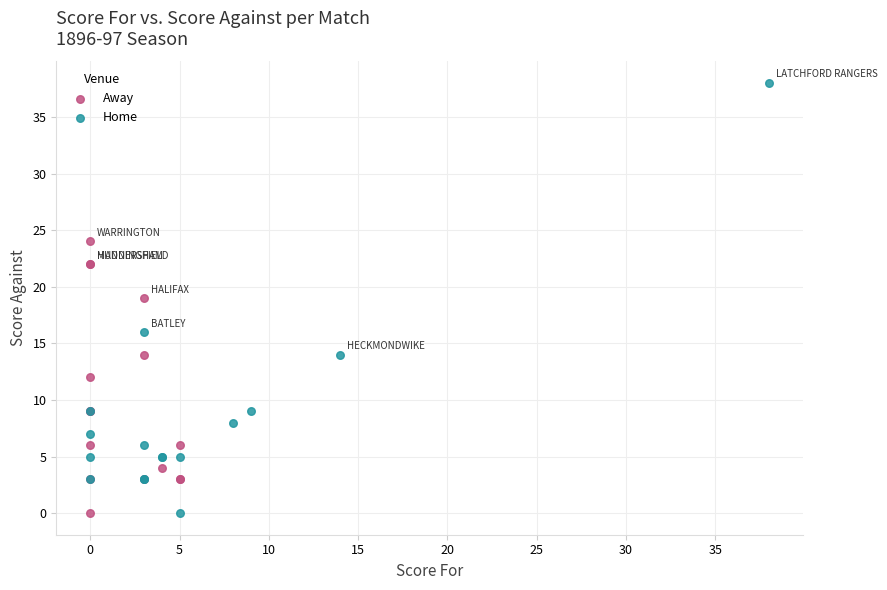

Which series has the widest spread of Y values?

Home